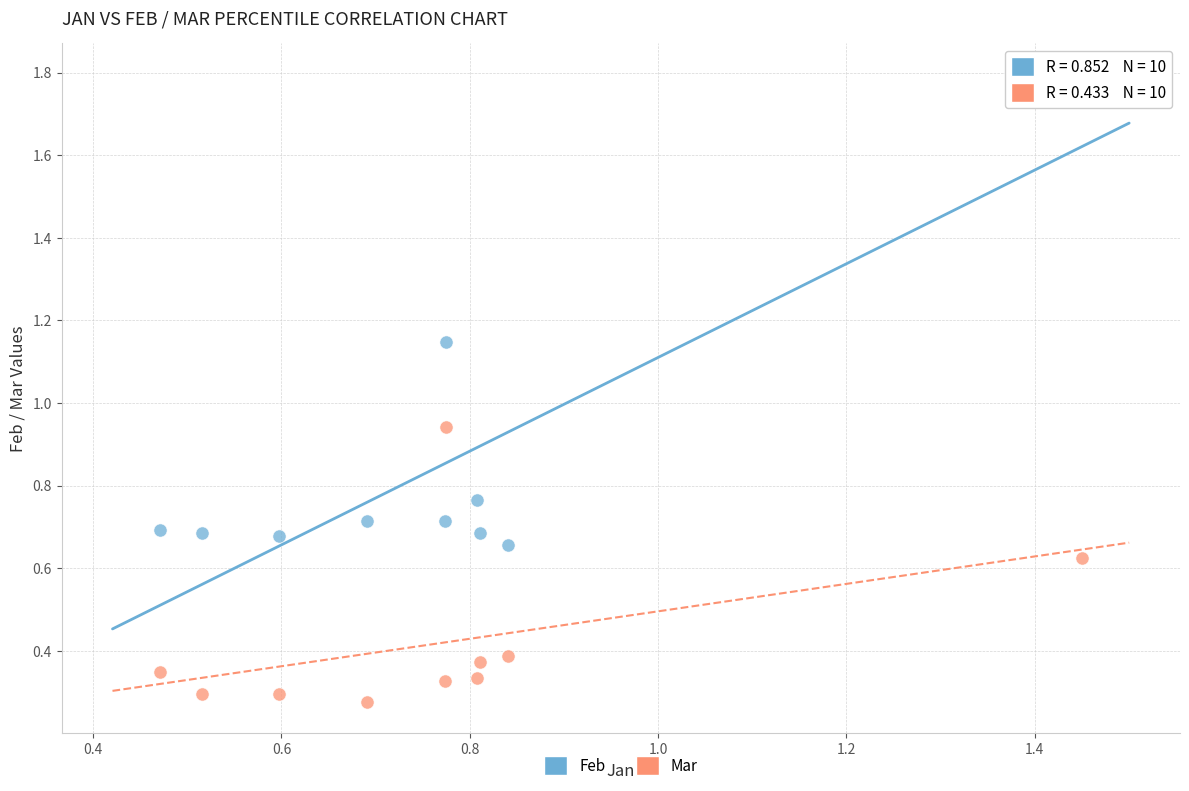

Which series contains the lowest Y value?

Mar